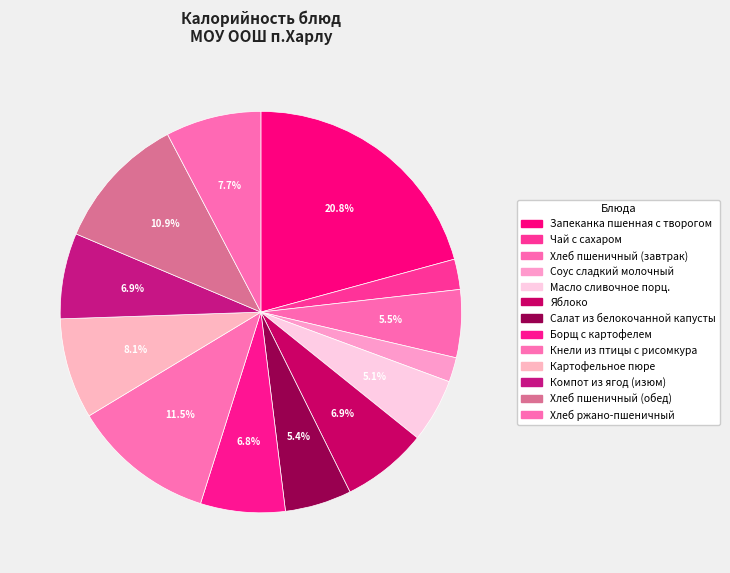

How many segments does this pie chart have?

13